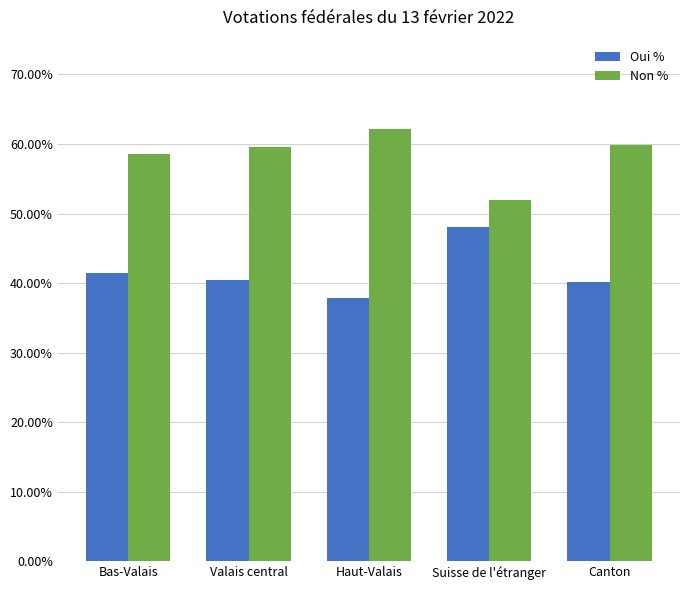

The Oui % series shows 56.4 at Bas-Valais. True or false?

False